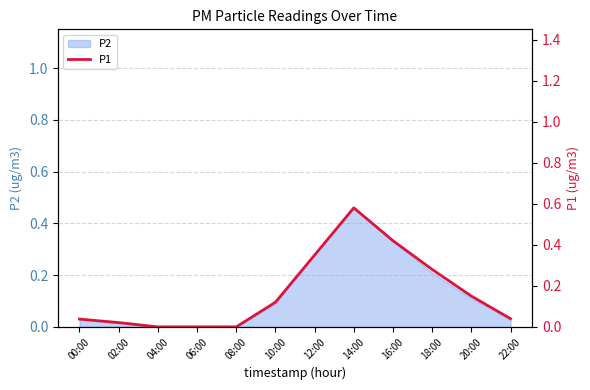

The chart shows a value of 0.1 at 10:00. True or false?

True